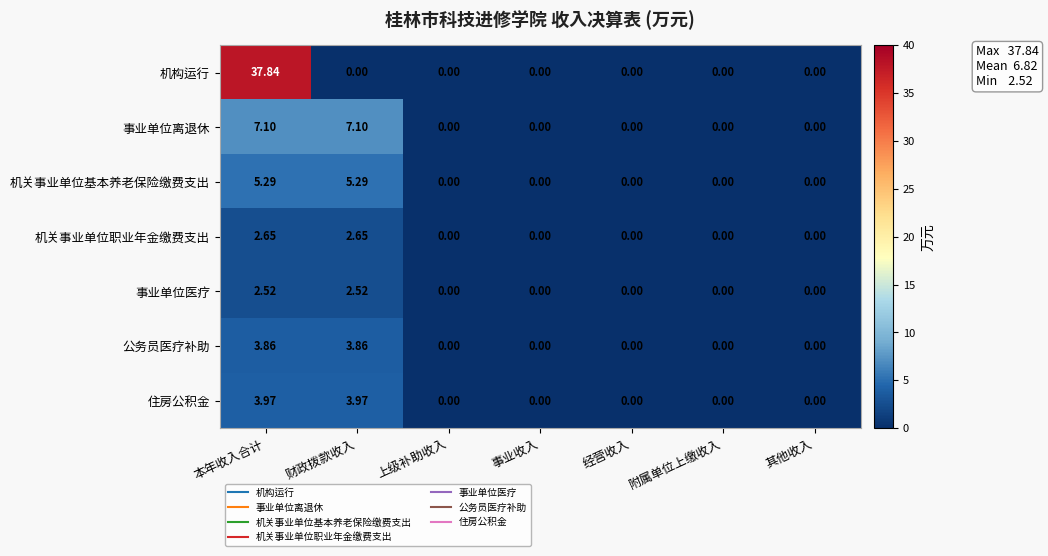

At how many categories does at least one series exceed 14?

1